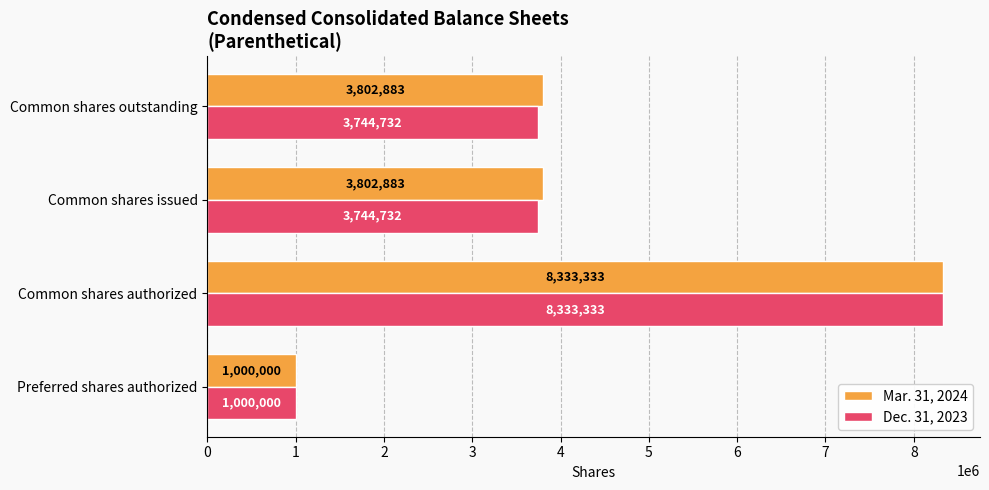

Rank the series by their average value, from highest to lowest.

Mar. 31, 2024, Dec. 31, 2023